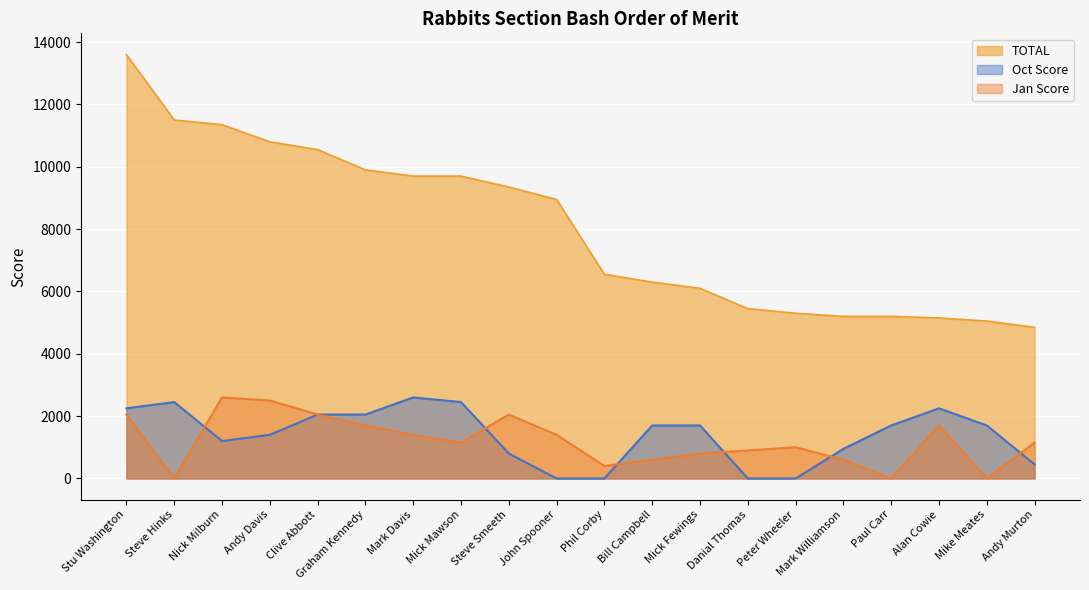

What is the label of the 5th point from the left?

Clive Abbott